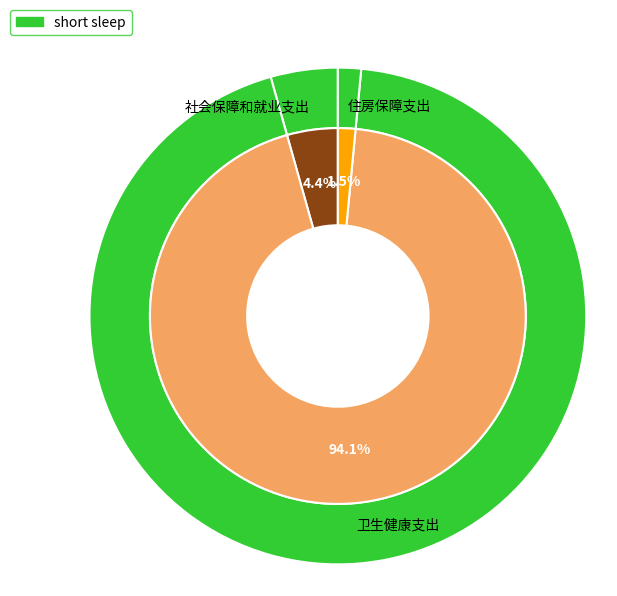

Which category accounts for the majority?

卫生健康支出